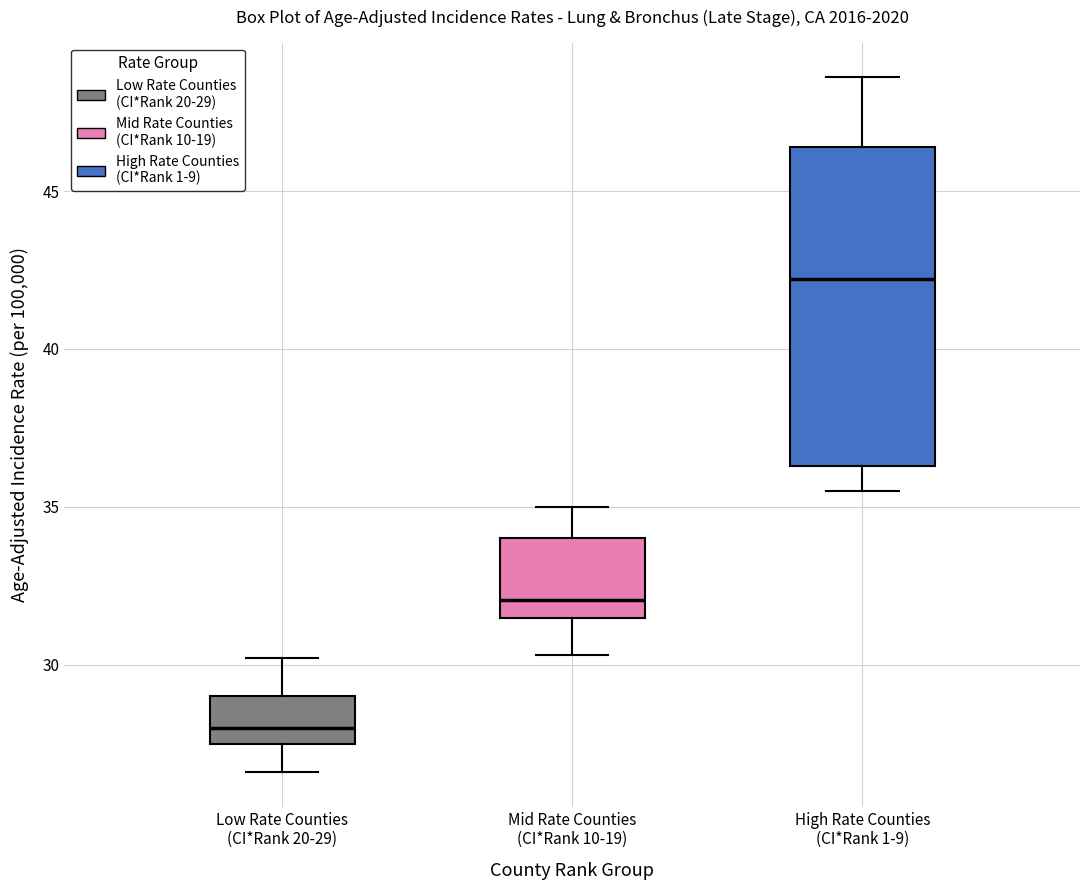

Reading left to right, read every box against the y-axis: the position of its median line, the range the box covers, and the ends of its whiskers. The values are not printed on the chart, so give them approximately, as read against the axis.

Low Rate Counties (CI*Rank 20-29): median 28.0, box 27.5 to 29.0, whiskers 26.5 to 30.0
Mid Rate Counties (CI*Rank 10-19): median 32.0, box 31.5 to 34.0, whiskers 30.5 to 35.0
High Rate Counties (CI*Rank 1-9): median 42.0, box 36.5 to 46.5, whiskers 35.5 to 48.5